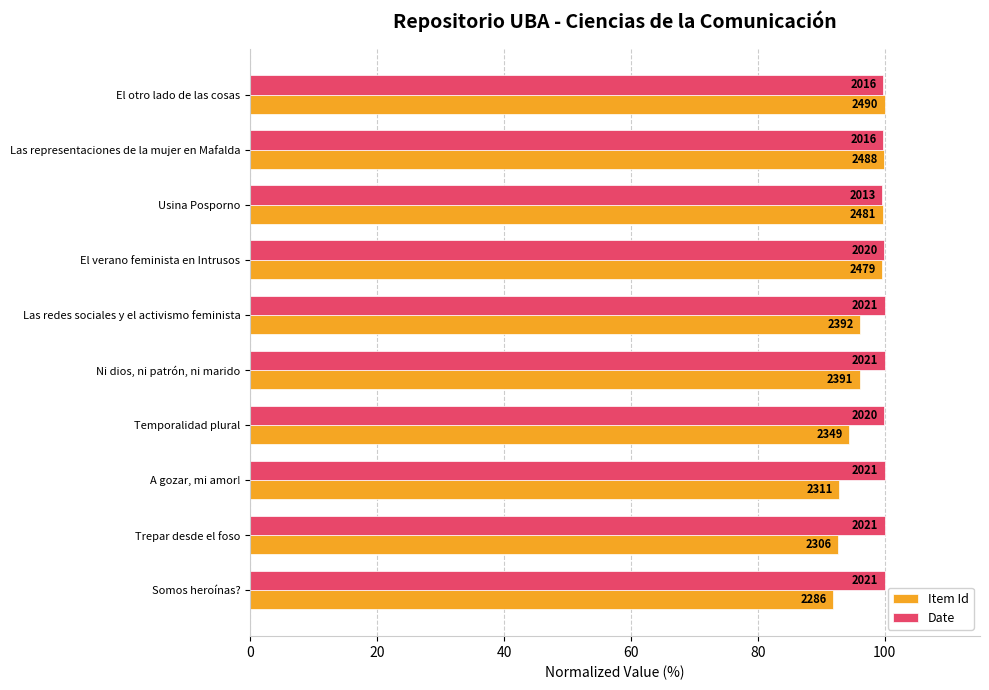

What are all the series names shown in the legend?

Item Id, Date